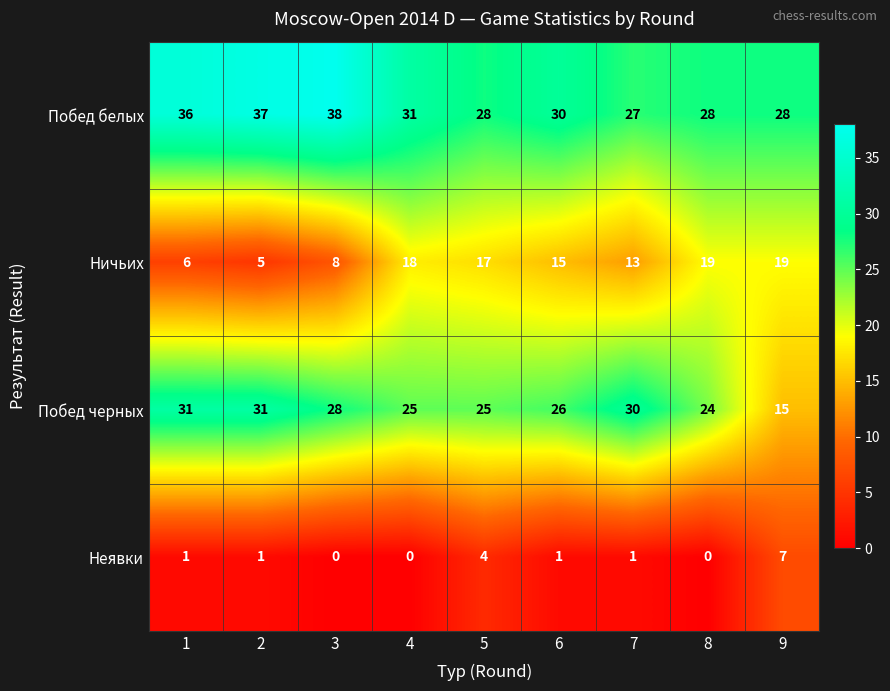

What is the difference between the highest and lowest values at 4?

31